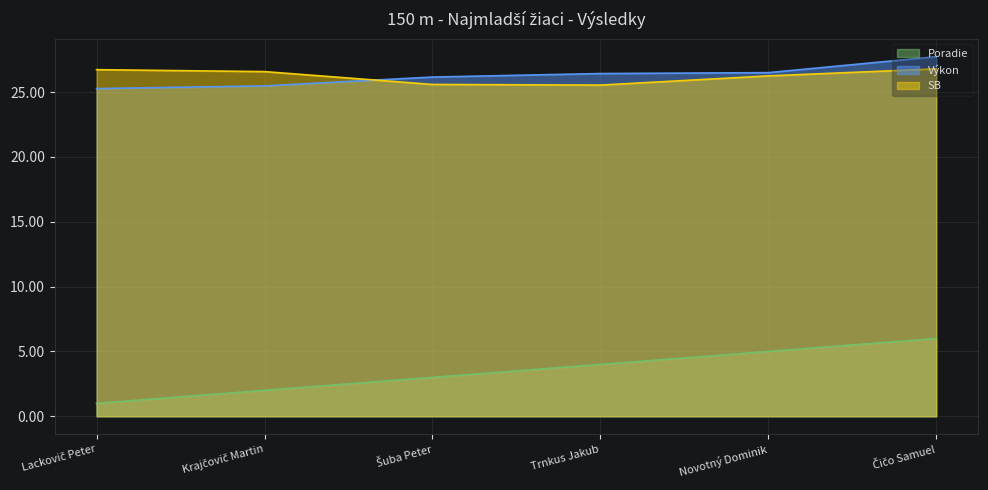

Is it true that SB equals 42.5 at Čičo Samuel?

False